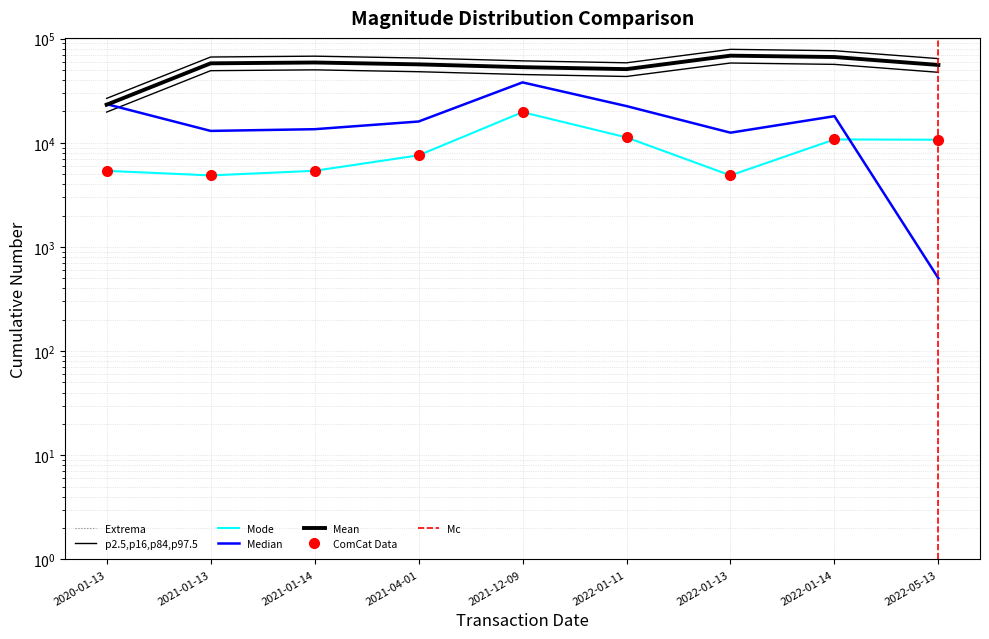

At which category is the sum across all series the highest?

2021-12-09